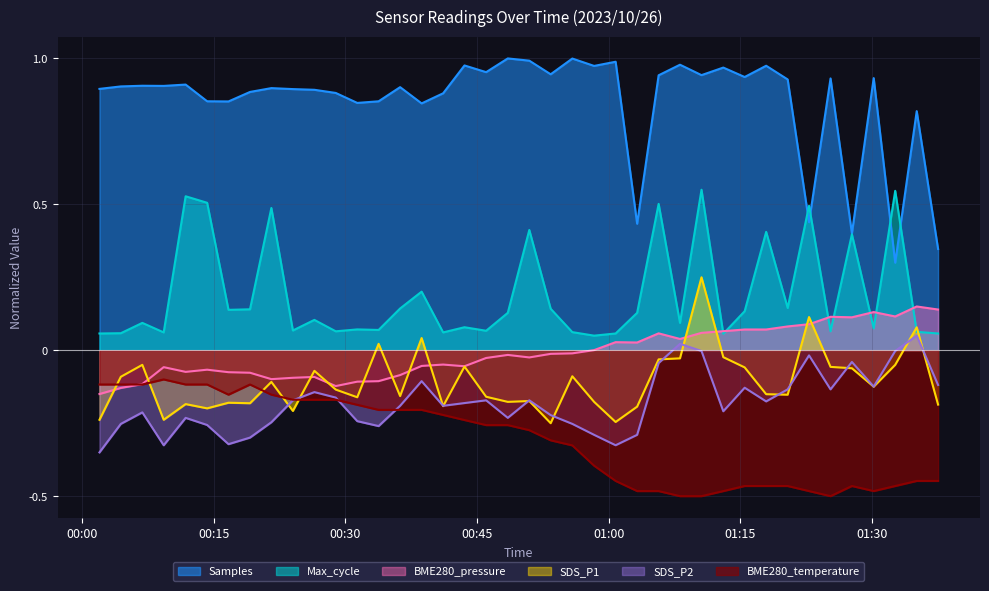

How many values in BME280_pressure are above zero?

17